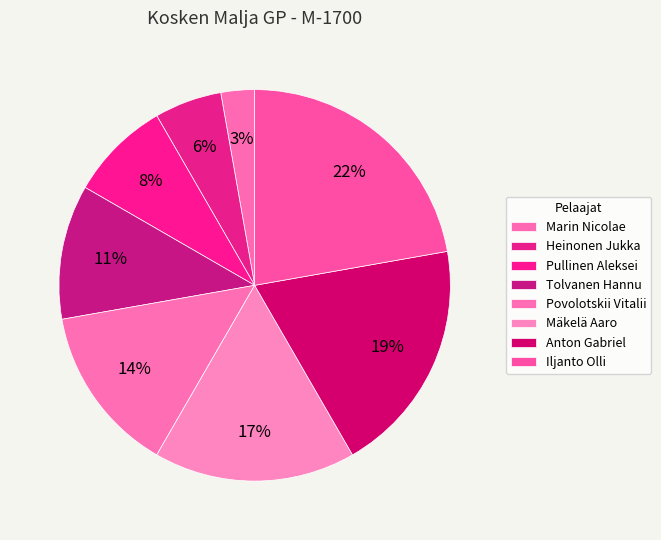

What is the largest slice in the pie chart?

Iljanto Olli